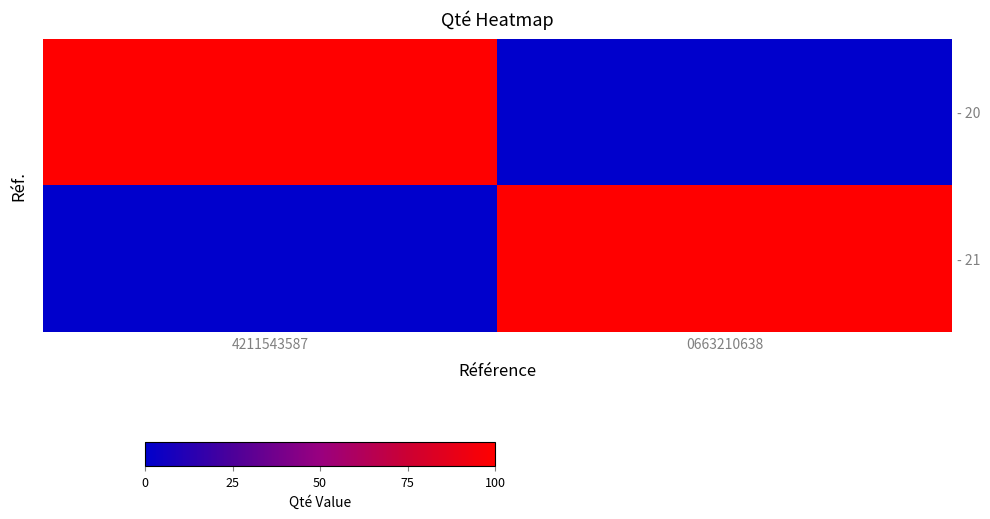

Is it true that - 20 equals -1 at 0663210638?

False